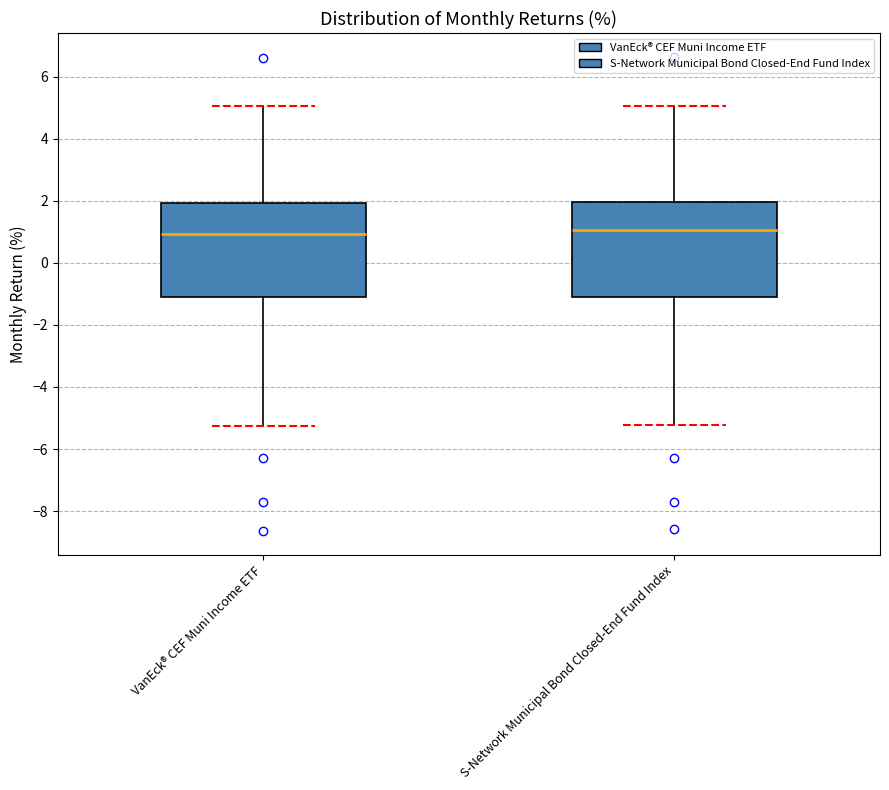

Reading left to right, transcribe this box plot: for each box, give where its median line is, the range the box spans, and where its two whiskers end, as read against the y-axis. The values are not printed on the chart, so give them approximately, as read against the axis.

VanEck® CEF Muni Income ETF: median 1.0, box -1.2 to 2.0, whiskers -5.2 to 5.0
S-Network Municipal Bond Closed-End Fund Index: median 1.0, box -1.0 to 2.0, whiskers -5.2 to 5.0